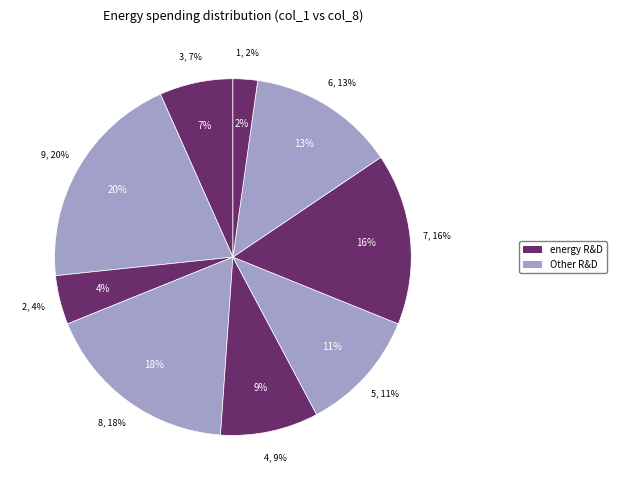

Is 2 the majority of the pie?

No